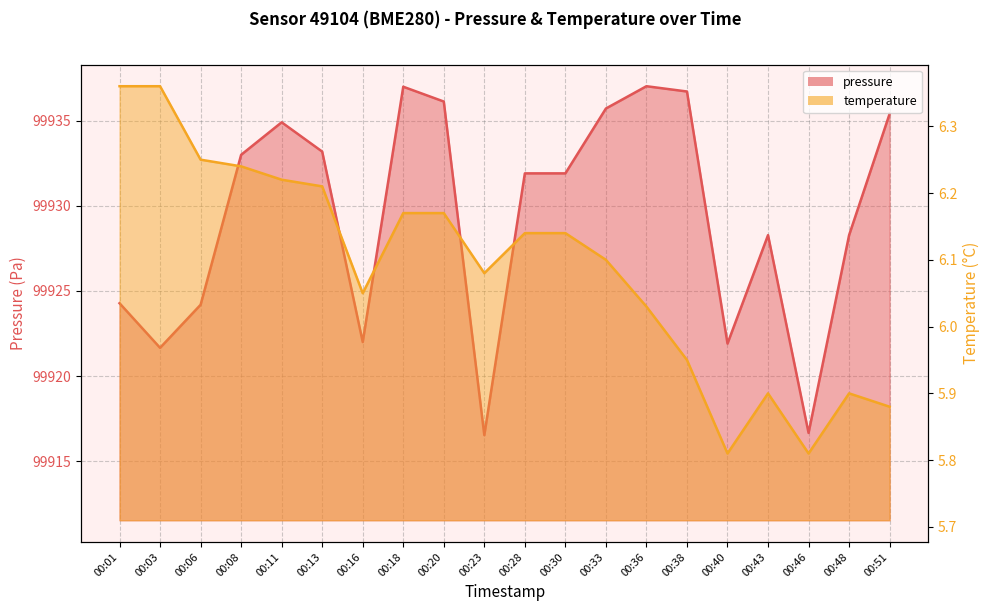

Reading left to right, what are all the values shown in this chart?

pressure: 00:01=99924.3	00:03=99921.7	00:06=99924.2	00:08=99933.0	00:11=99934.9	00:13=99933.2	00:16=99922.0	00:18=99937.0	00:20=99936.1	00:23=99916.5	00:28=99931.9	00:30=99931.9	00:33=99935.7	00:36=99937.0	00:38=99936.7	00:40=99921.9	00:43=99928.3	00:46=99916.7	00:48=99928.3	00:51=99935.4
temperature: 00:01=6.4	00:03=6.4	00:06=6.2	00:08=6.2	00:11=6.2	00:13=6.2	00:16=6.0	00:18=6.2	00:20=6.2	00:23=6.1	00:28=6.1	00:30=6.1	00:33=6.1	00:36=6.0	00:38=6.0	00:40=5.8	00:43=5.9	00:46=5.8	00:48=5.9	00:51=5.9